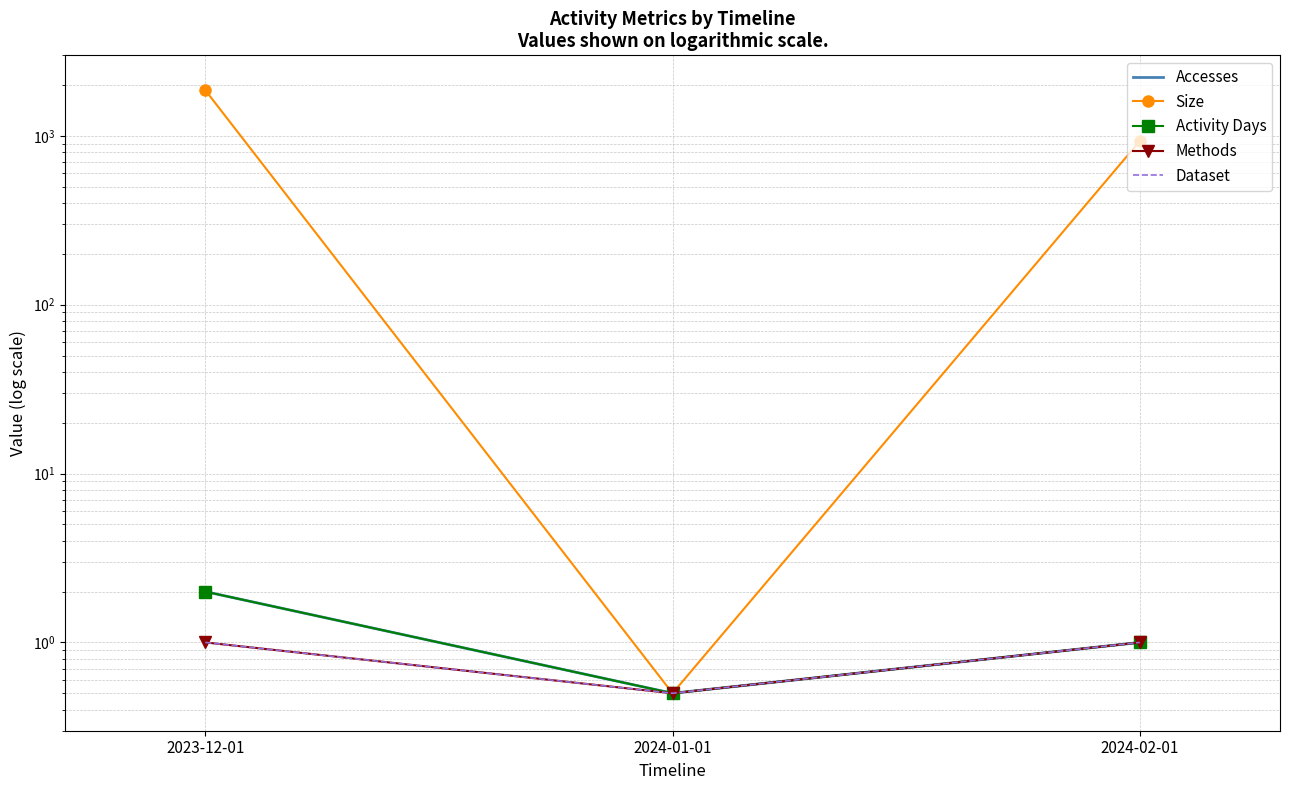

Count the number of data series in this chart.

5